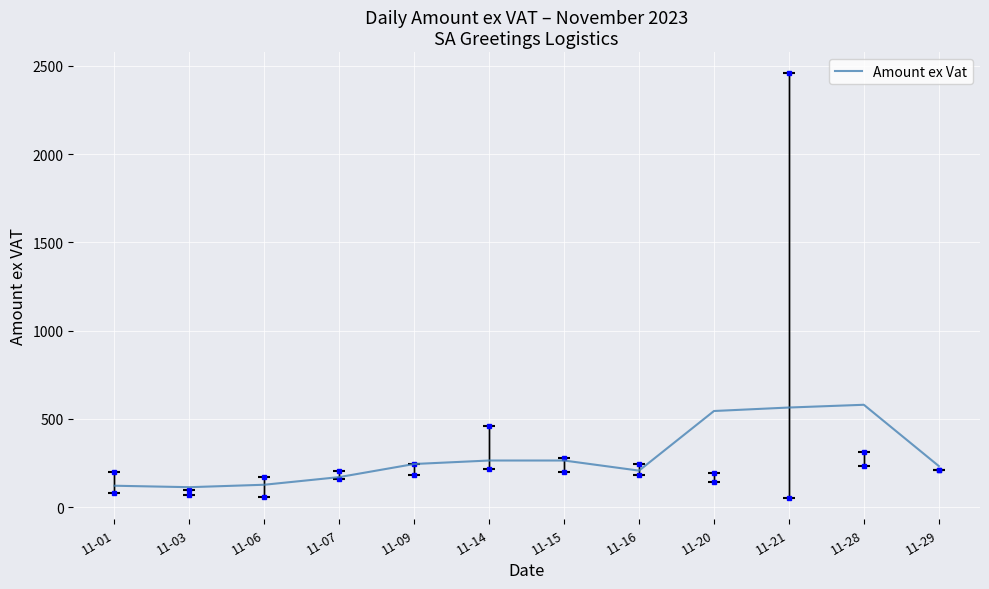

What is the change in value from 11-01 to 11-06?

+5.6